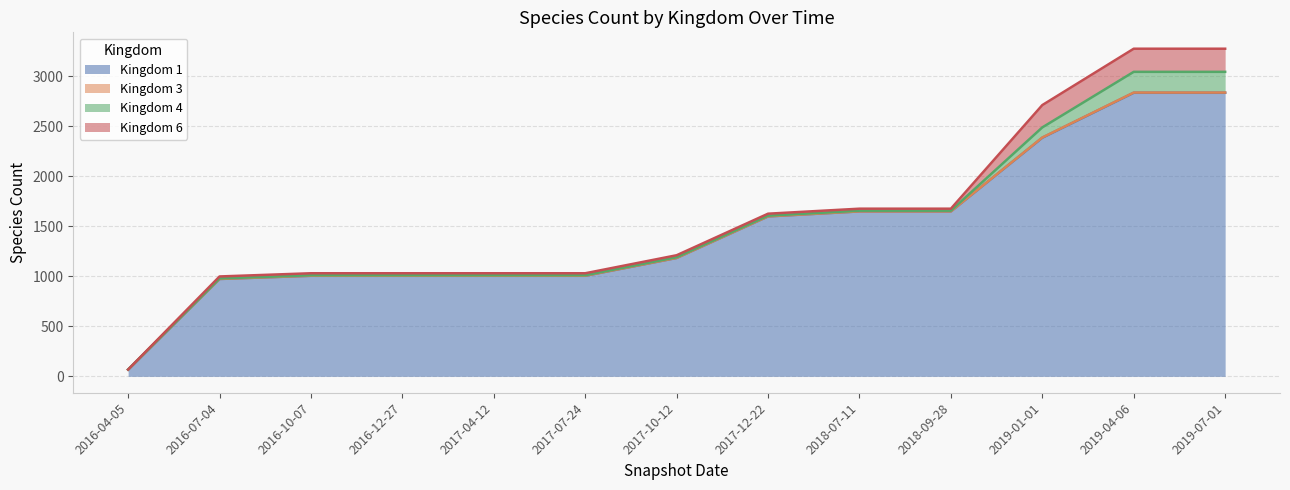

True or false: Kingdom 3 has more than 2 interior local peaks.

False